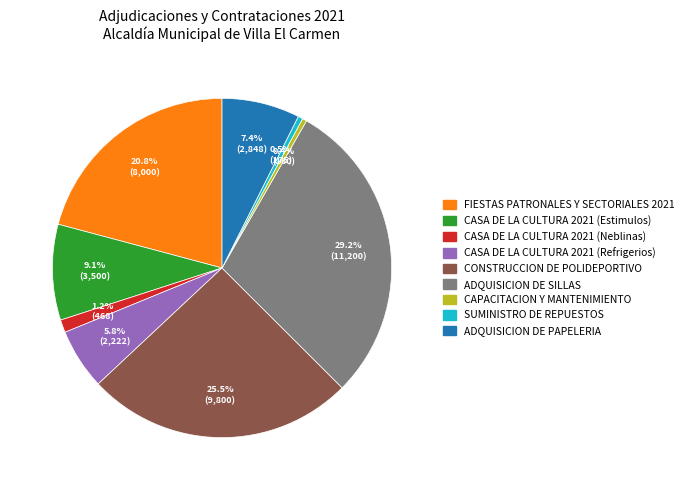

To the nearest percent, what is the combined percentage of CASA DE LA CULTURA 2021 (Neblinas) and CONSTRUCCION DE POLIDEPORTIVO?

27%